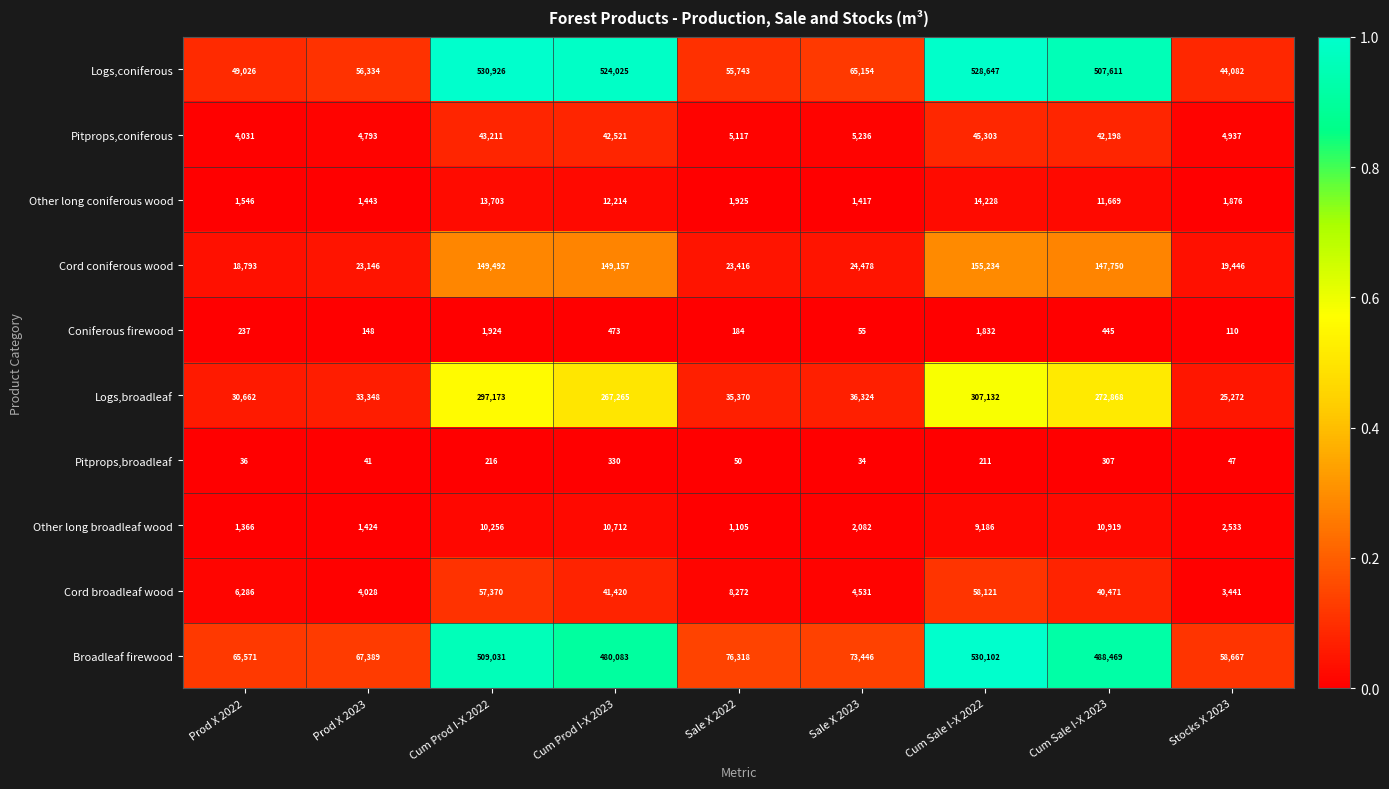

Rank the series at Prod X 2022 from highest to lowest value.

Broadleaf firewood, Logs,coniferous, Logs,broadleaf, Cord coniferous wood, Cord broadleaf wood, Pitprops,coniferous, Other long coniferous wood, Other long broadleaf wood, Coniferous firewood, Pitprops,broadleaf